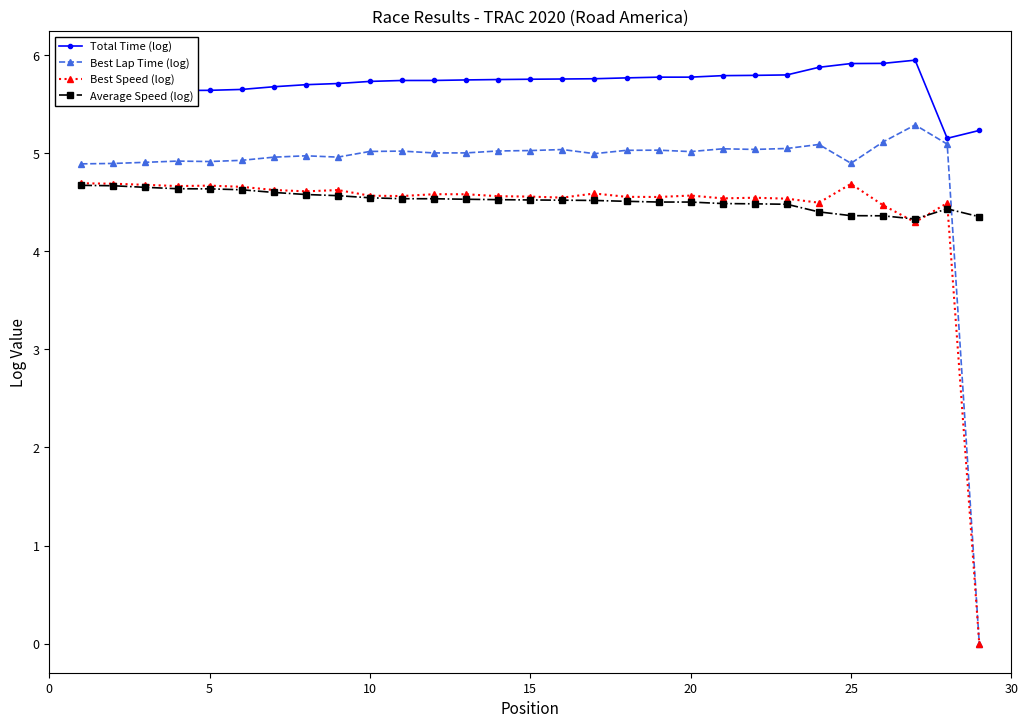

Which series has the largest total across all categories?

Total Time (log)